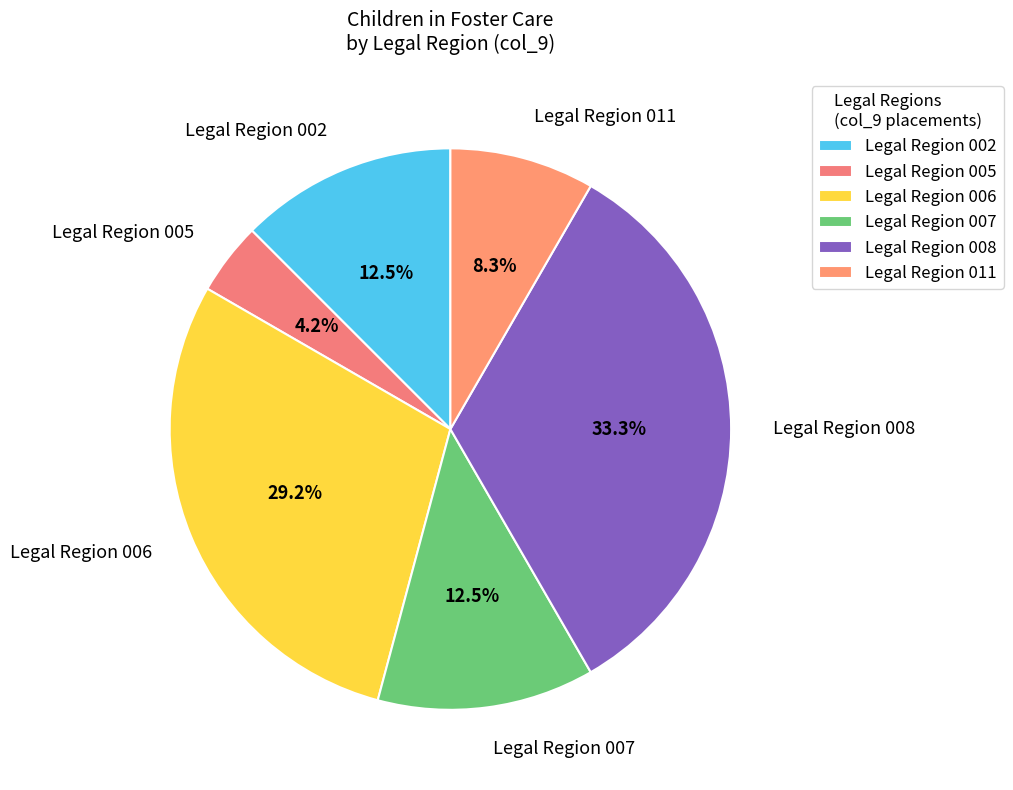

How much of the chart is everything except Legal Region 005?

95.8%